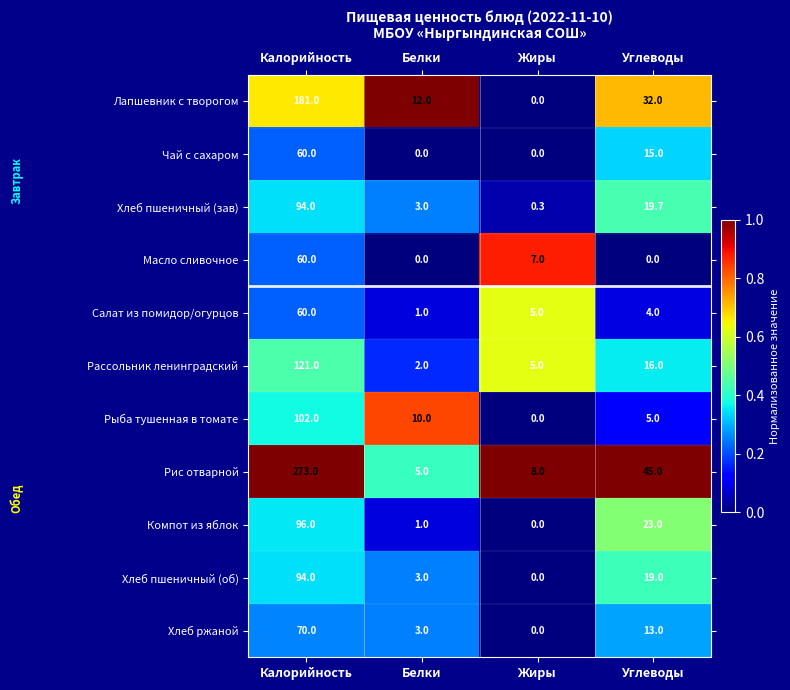

Is it true that Рыба тушенная в томате equals 102.0 at Калорийность?

True